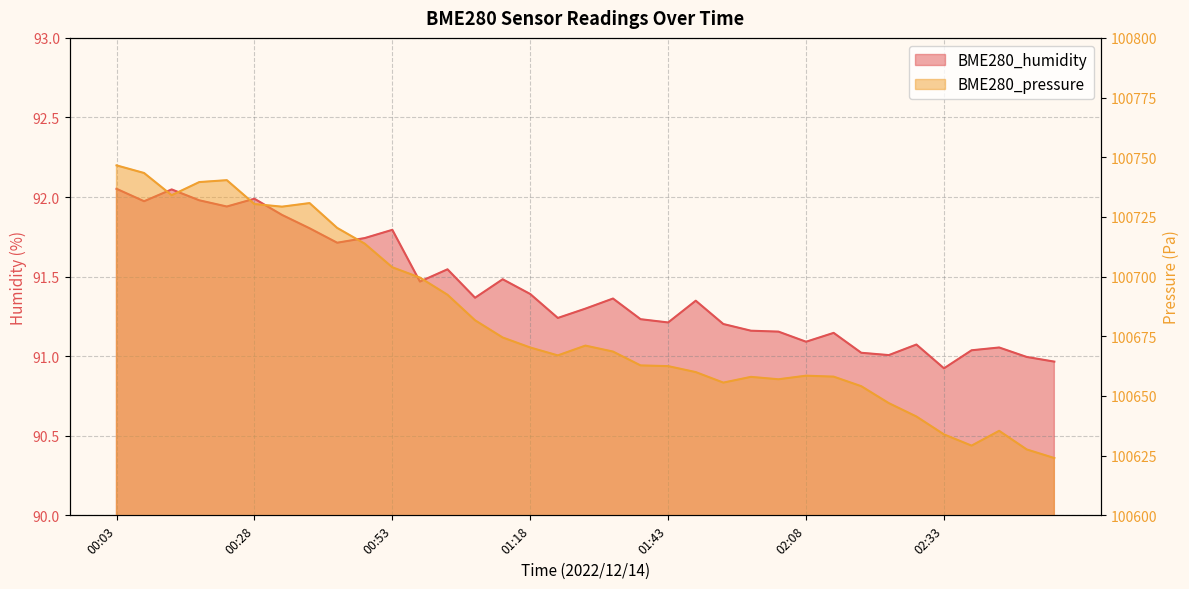

What is the total value across all series at 02:43?

100726.5